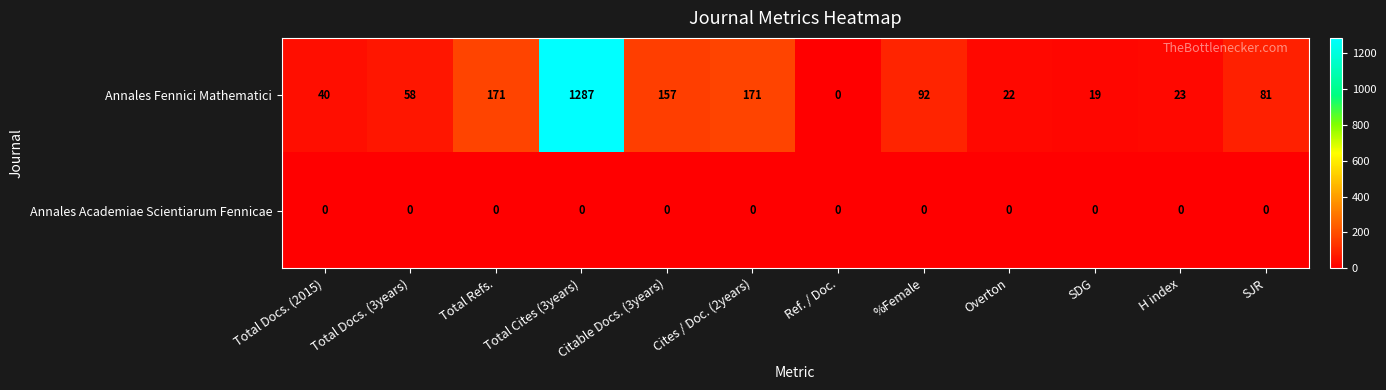

How many data points does each series have?

12